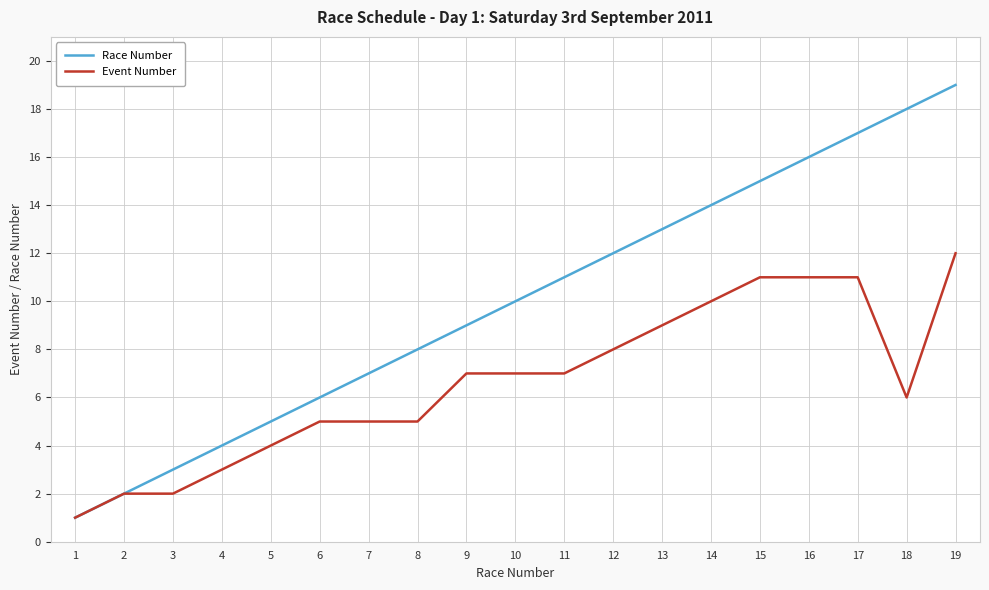

What is the difference between the second highest and minimum values in the Race Number series?

17